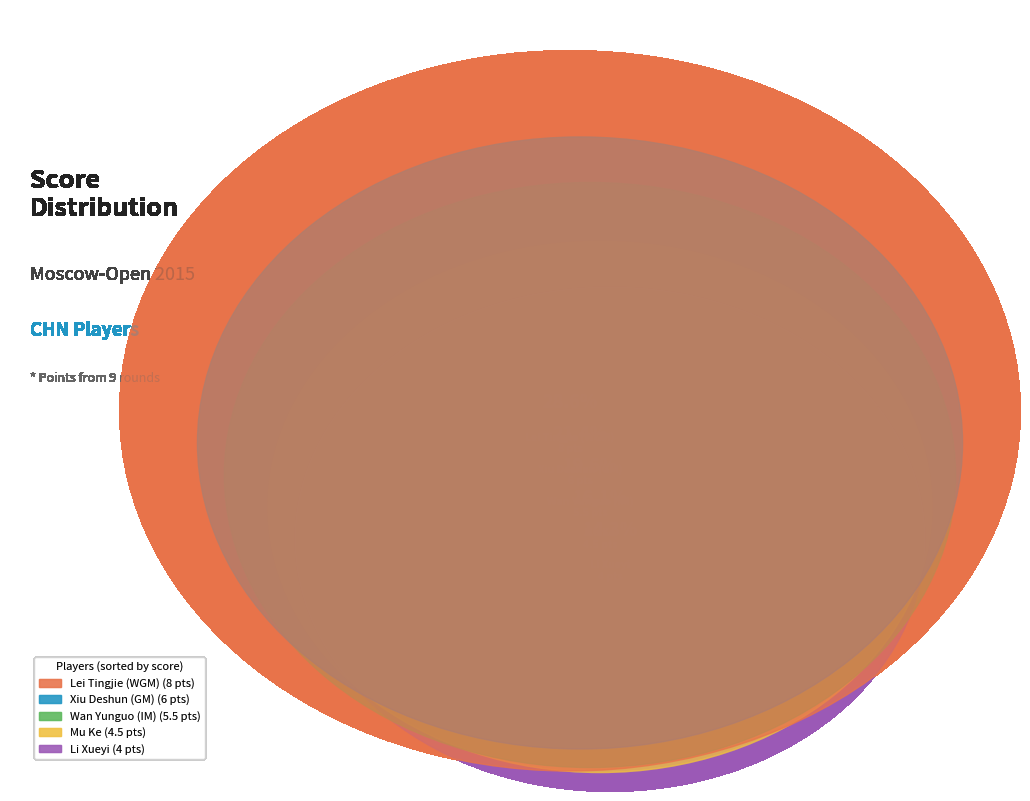

True or false: Xiu Deshun (GM) accounts for 16% of the total.

False